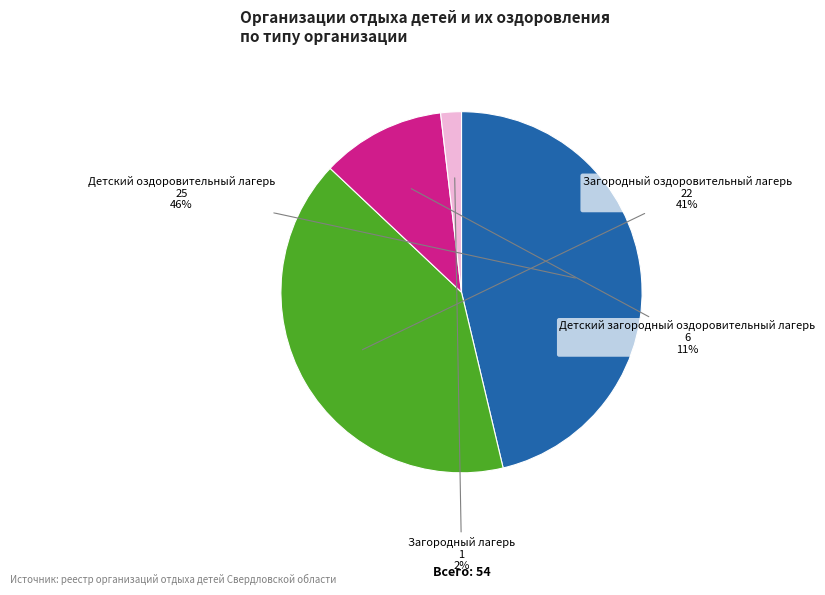

To the nearest percent, what portion does Детский загородный оздоровительный лагерь represent?

11%